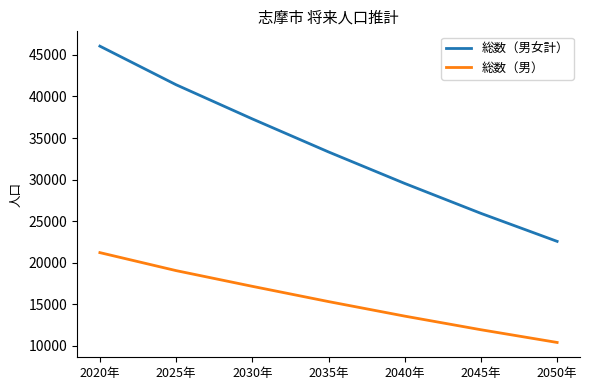

How many lines are shown in the chart?

2